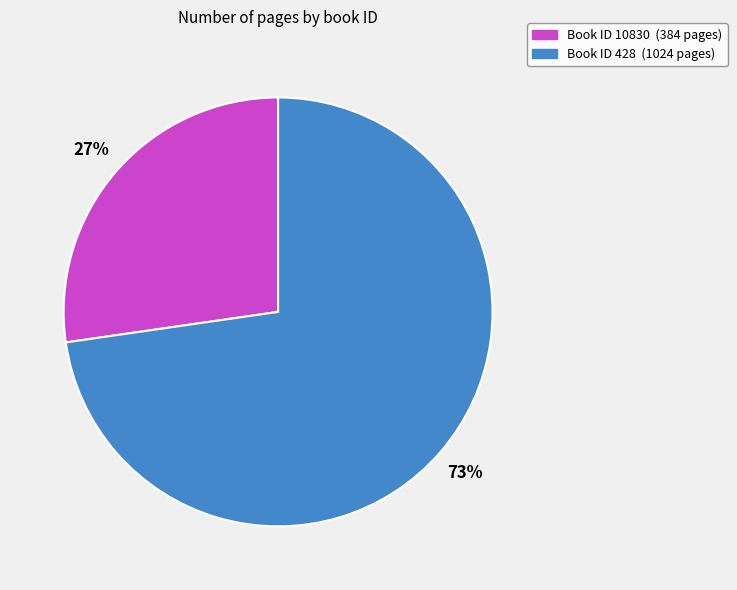

To the nearest percent, what portion does Book ID 428 (1024 pages) represent?

73%